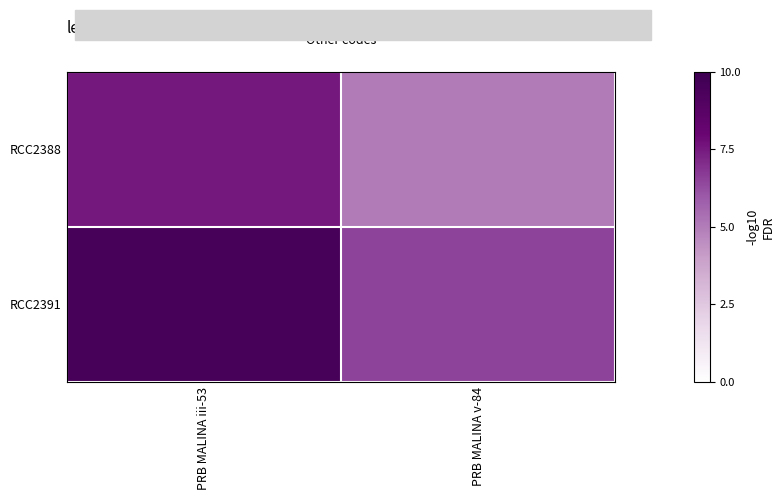

Between PRB MALINA v-84 and PRB MALINA iii-53, which is larger?

PRB MALINA iii-53